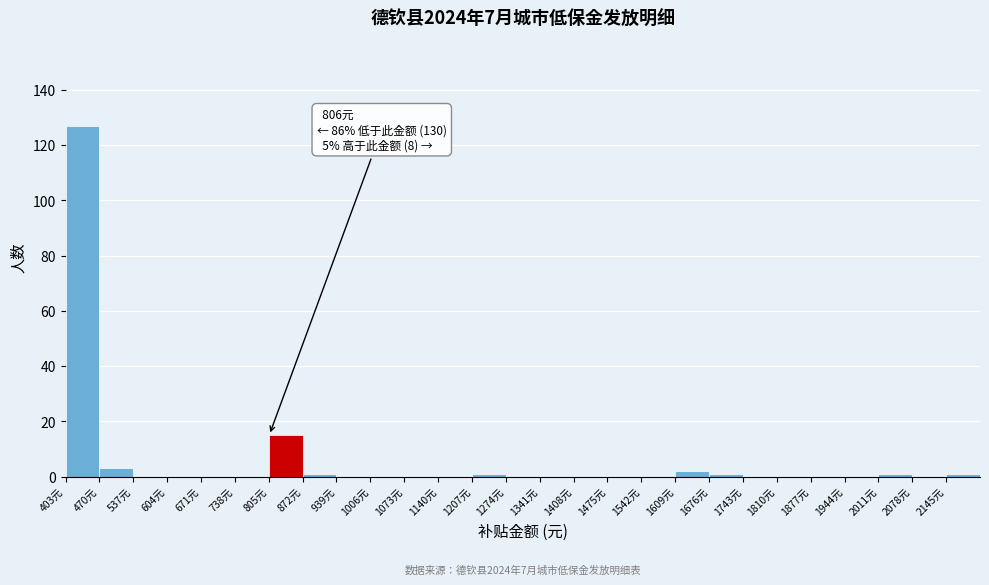

Which range on the x-axis has the tallest bar?

403 to 470